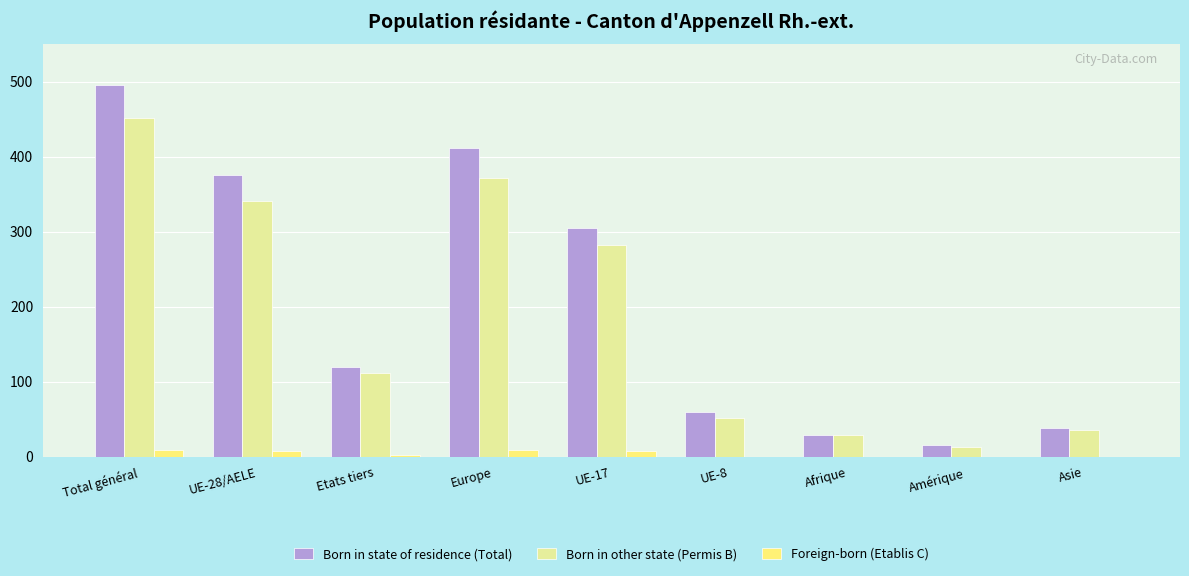

The Born in state of residence (Total) series shows 632 at UE-28/AELE. True or false?

False